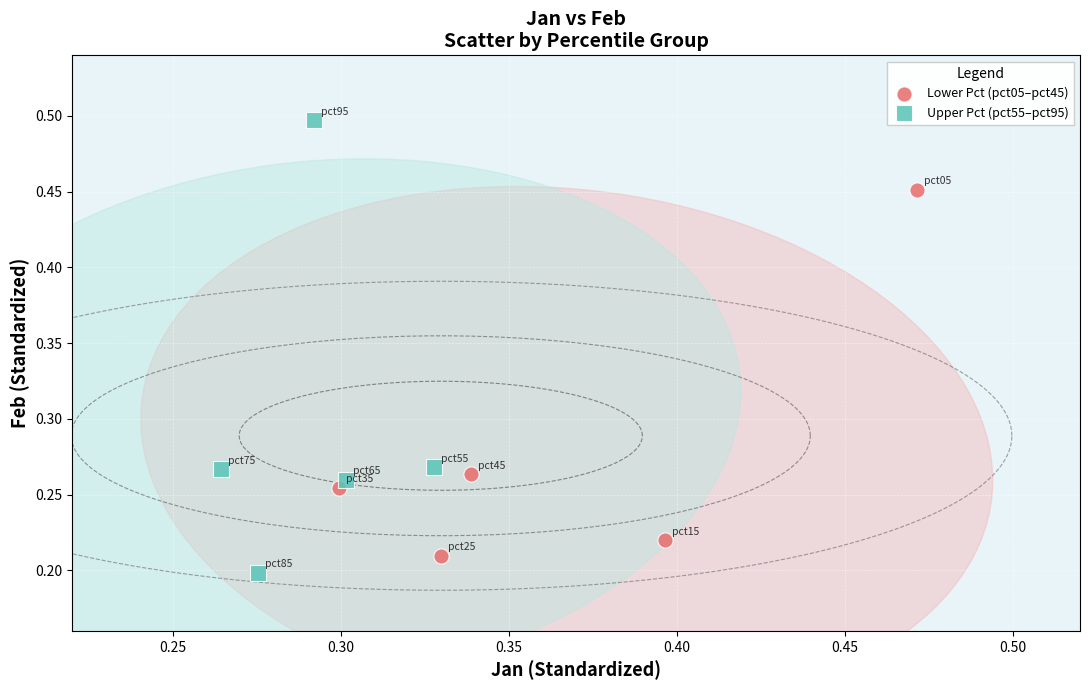

What are all the series names shown in the legend?

Lower Pct (pct05–pct45), Upper Pct (pct55–pct95)